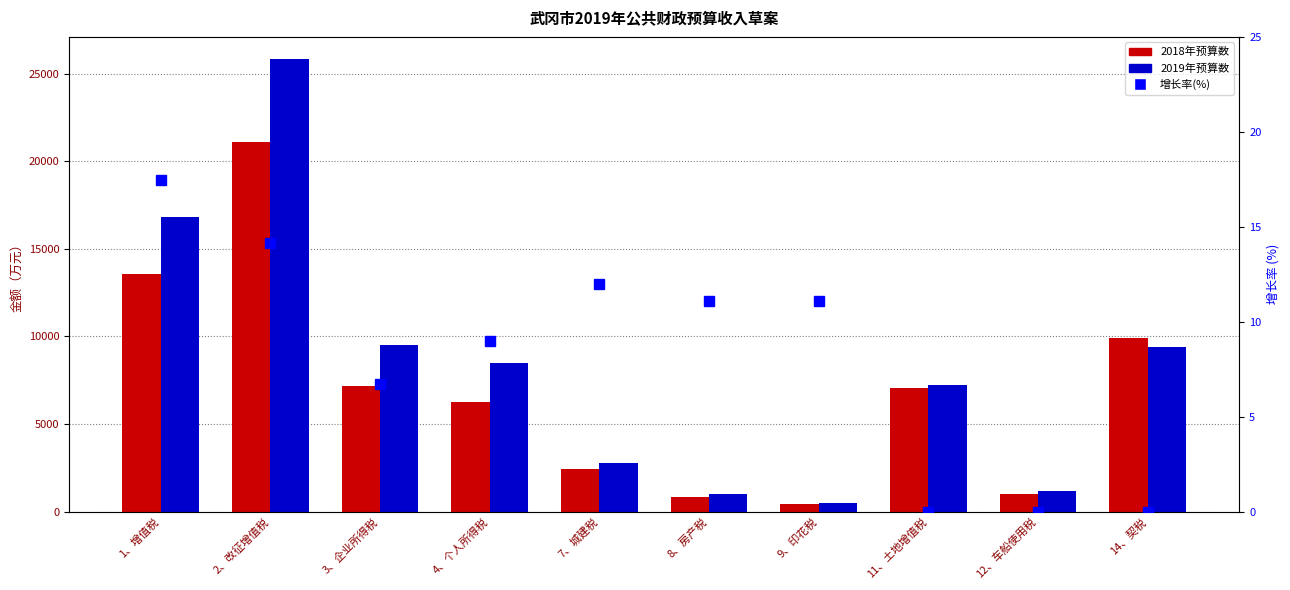

What is the total value across all series at 3、企业所得税?

16651.7